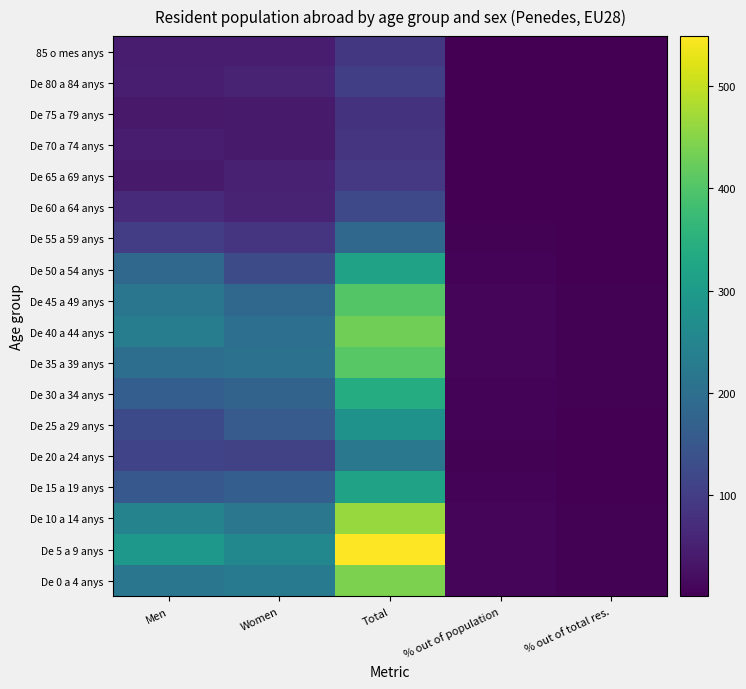

What is the maximum value shown in the chart?

549.0